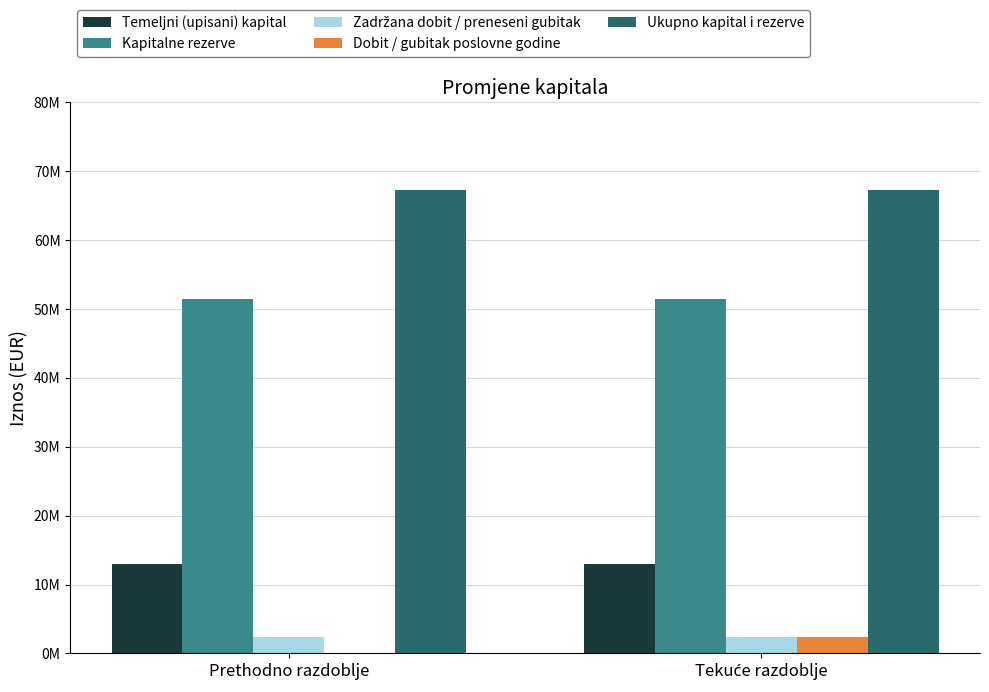

Are the bars grouped side by side (vs. stacked)?

Yes